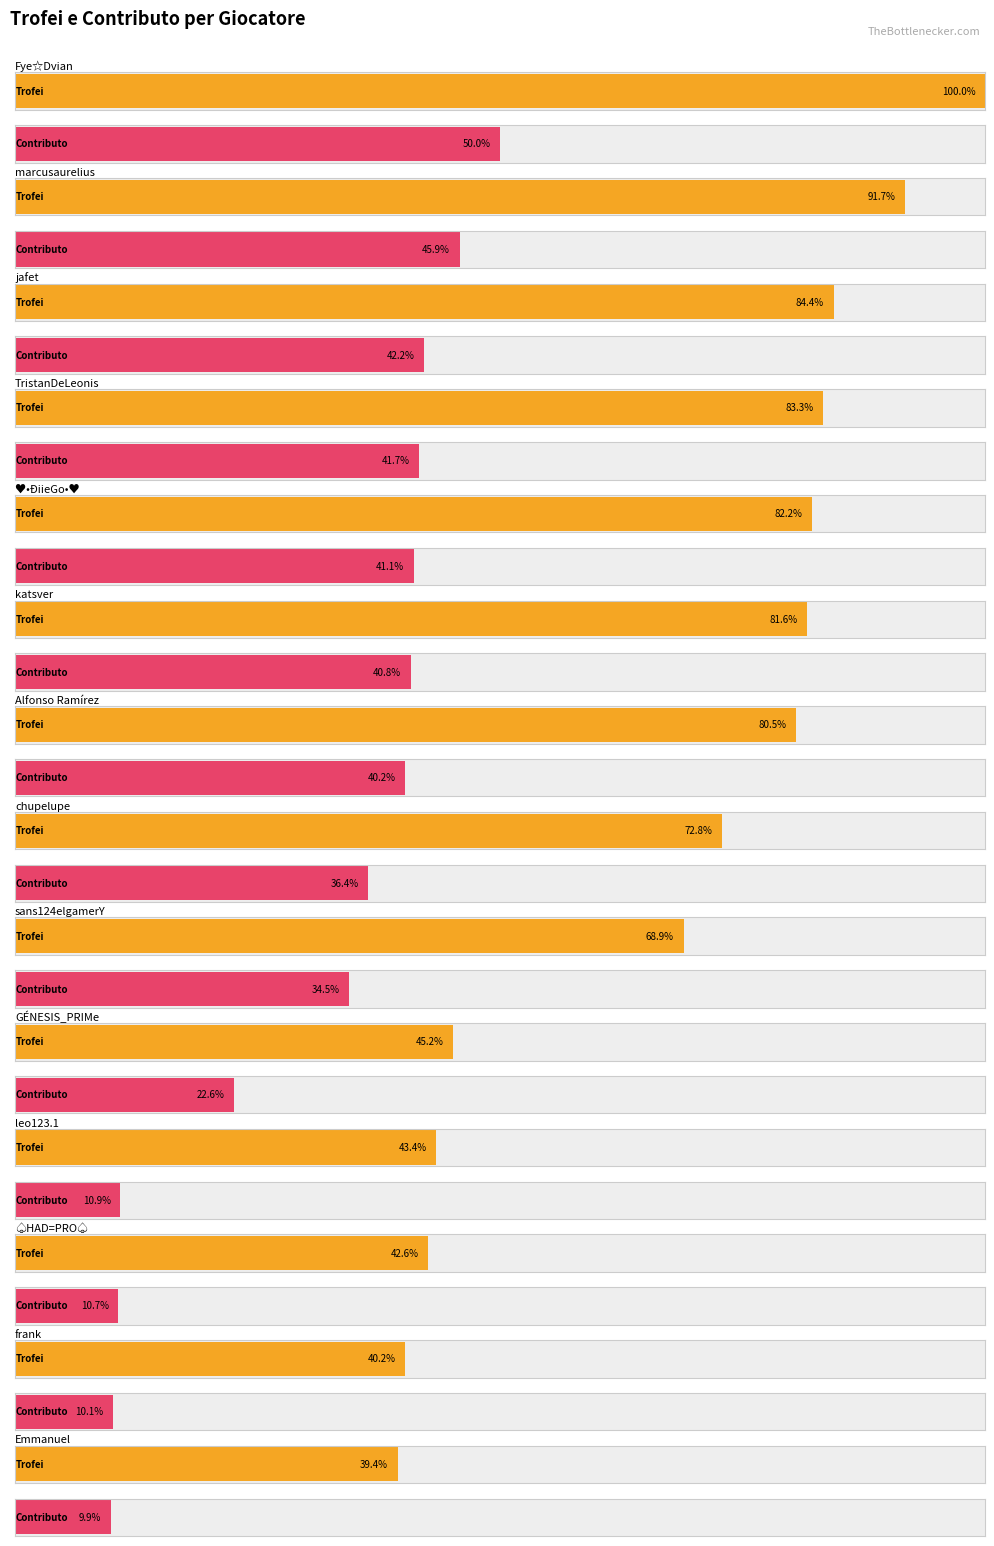

The value of Contributo at marcusaurelius is 4127. True or false?

True